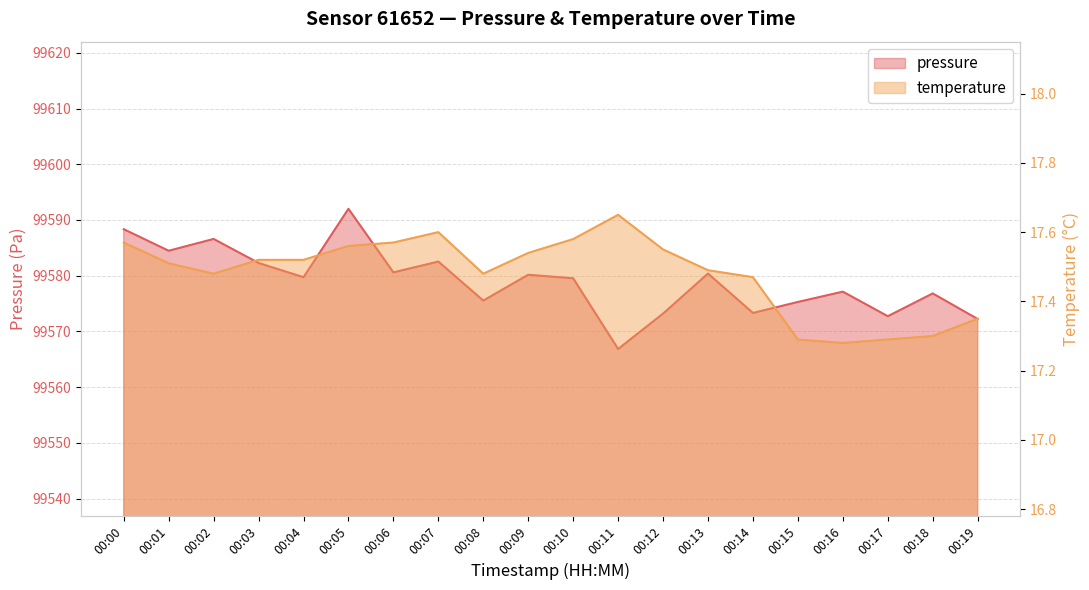

What is the value of the pressure point at the 9th from the left?

99575.5